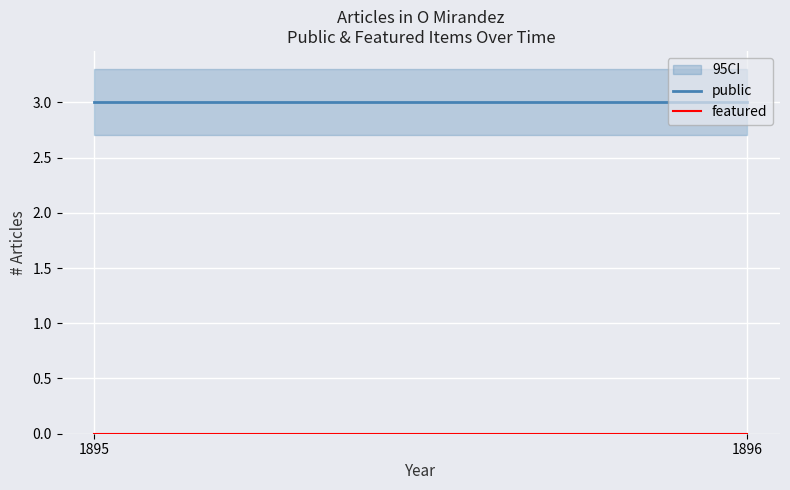

At which category is the sum across all series the highest?

1895